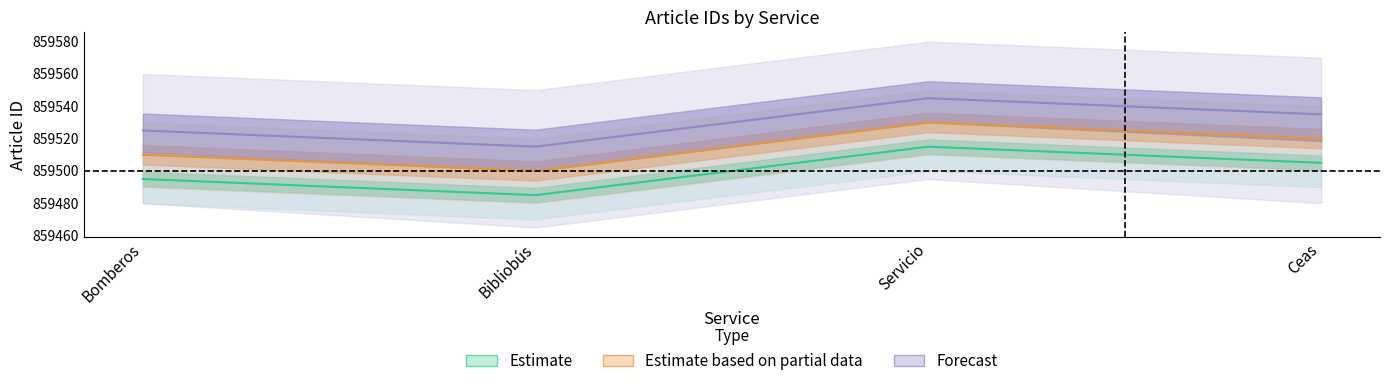

Is this an area chart (filled region under the line)?

No